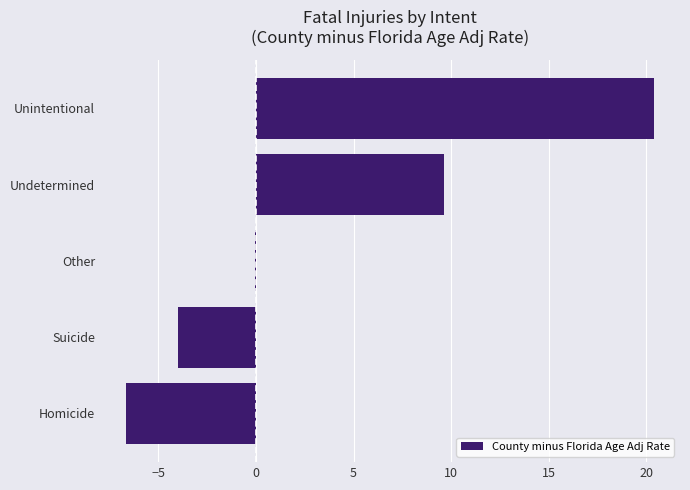

What is the average value?

3.9